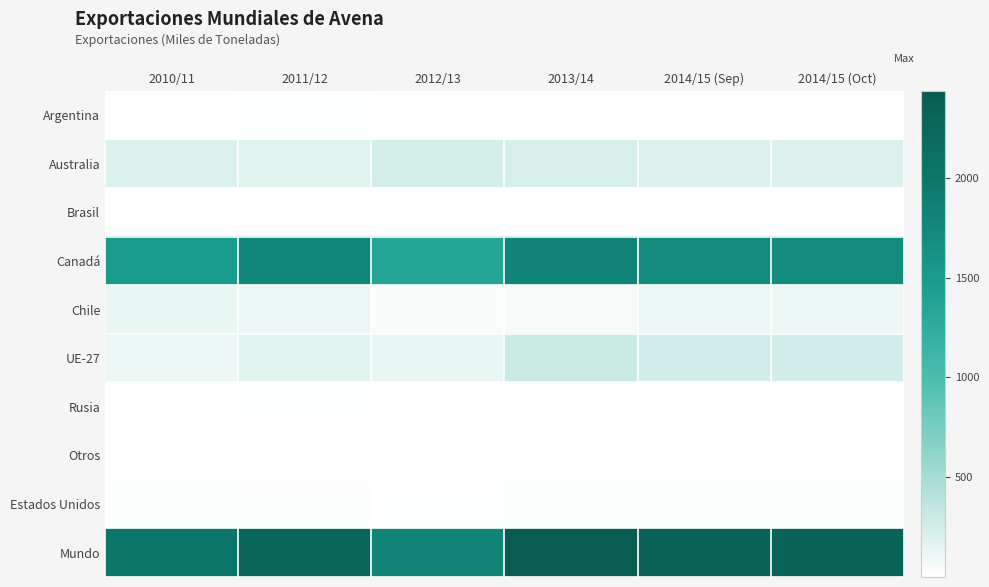

How many categories are shown in the chart?

6